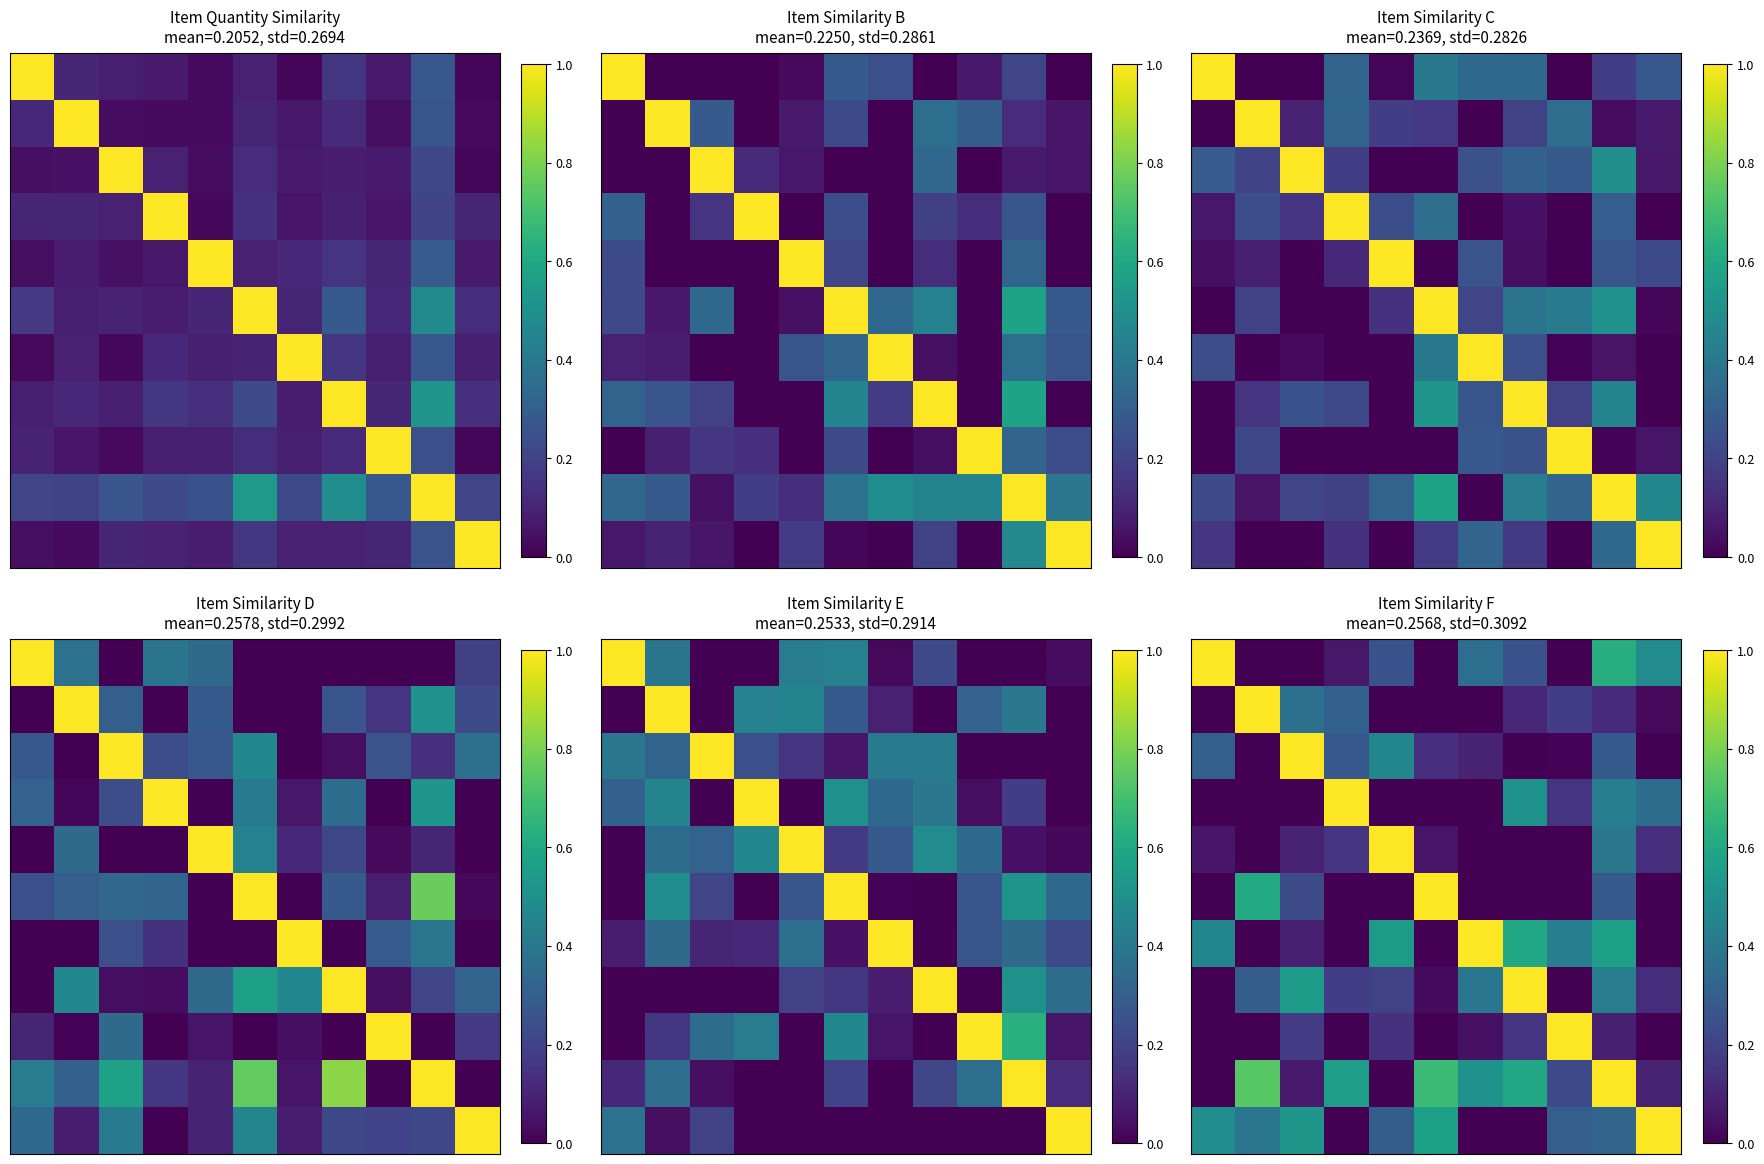

What is the difference between the highest and lowest values at 6?

1.0